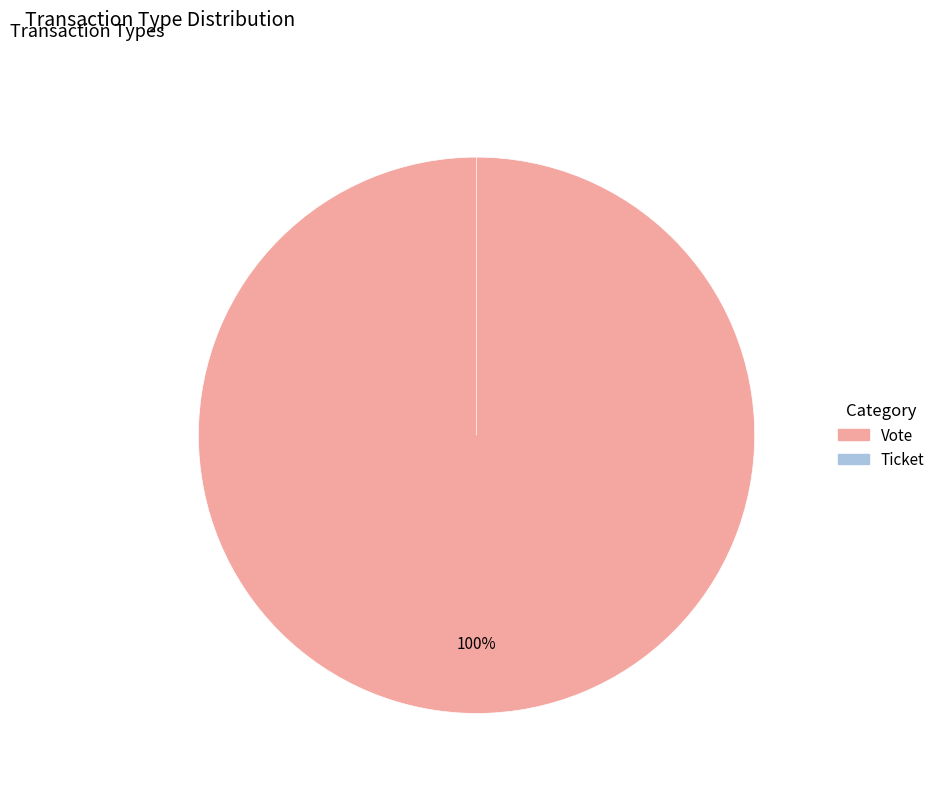

True or false: Vote accounts for 100% of the total.

True